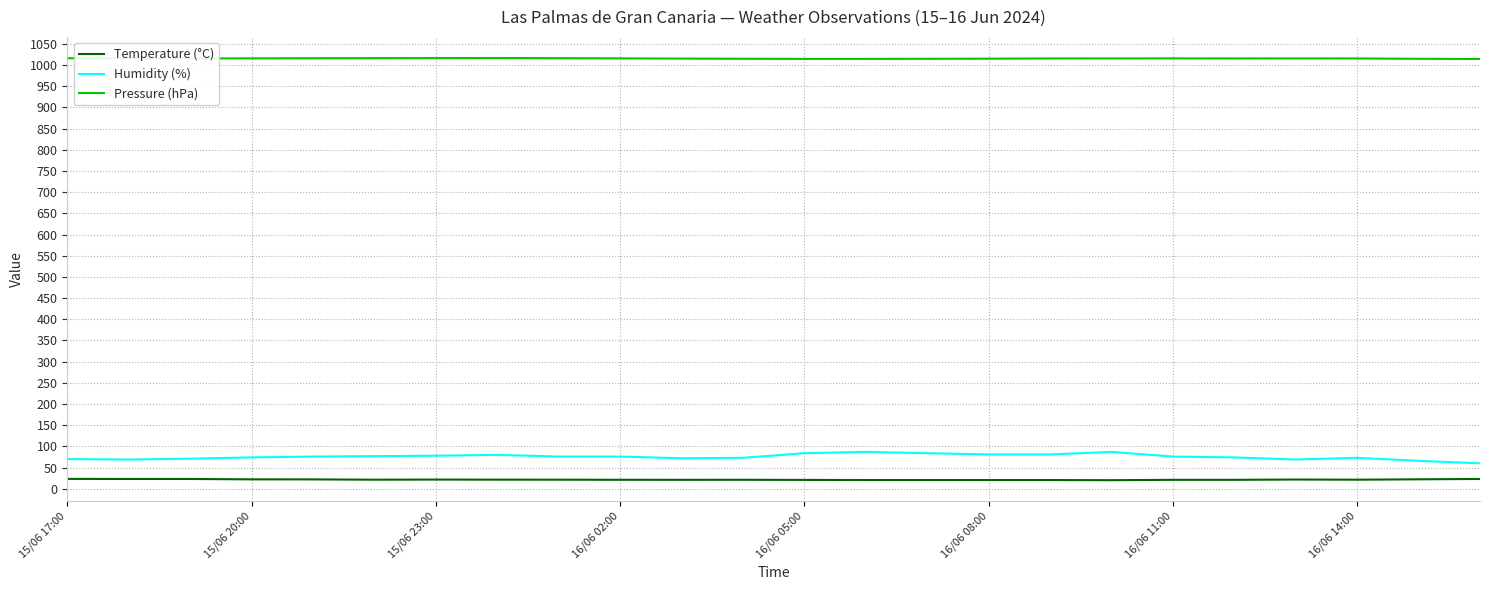

What is the highest value of the Pressure (hPa) series?

1016.8